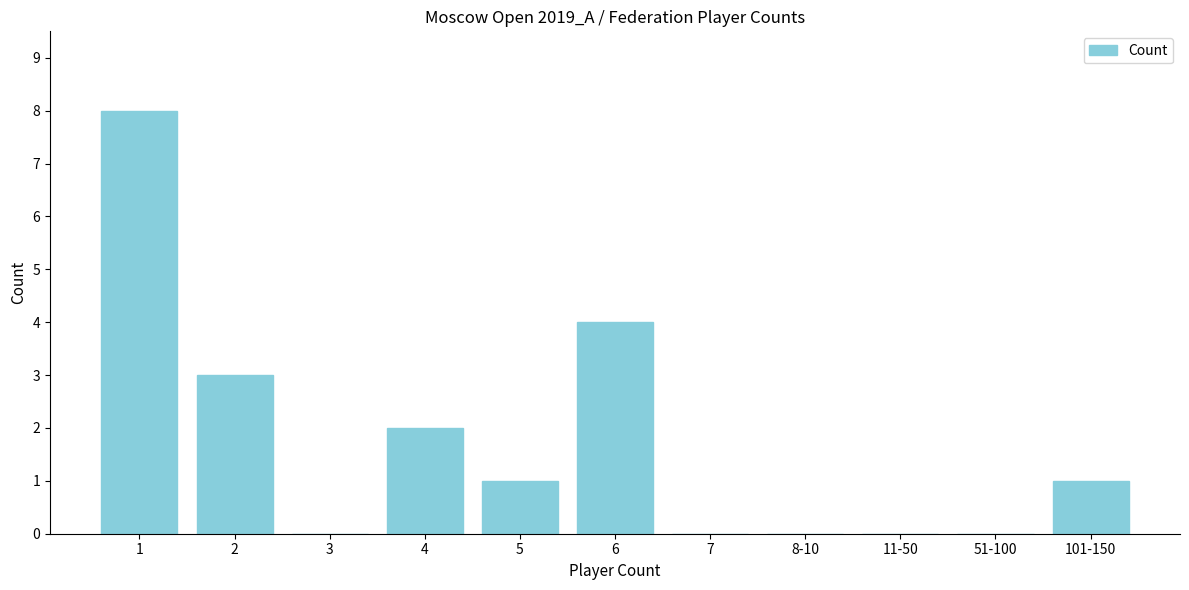

Reading right to left, what are all the values shown in this chart?

101-150=1	51-100=0	11-50=0	8-10=0	7=0	6=4	5=1	4=2	3=0	2=3	1=8